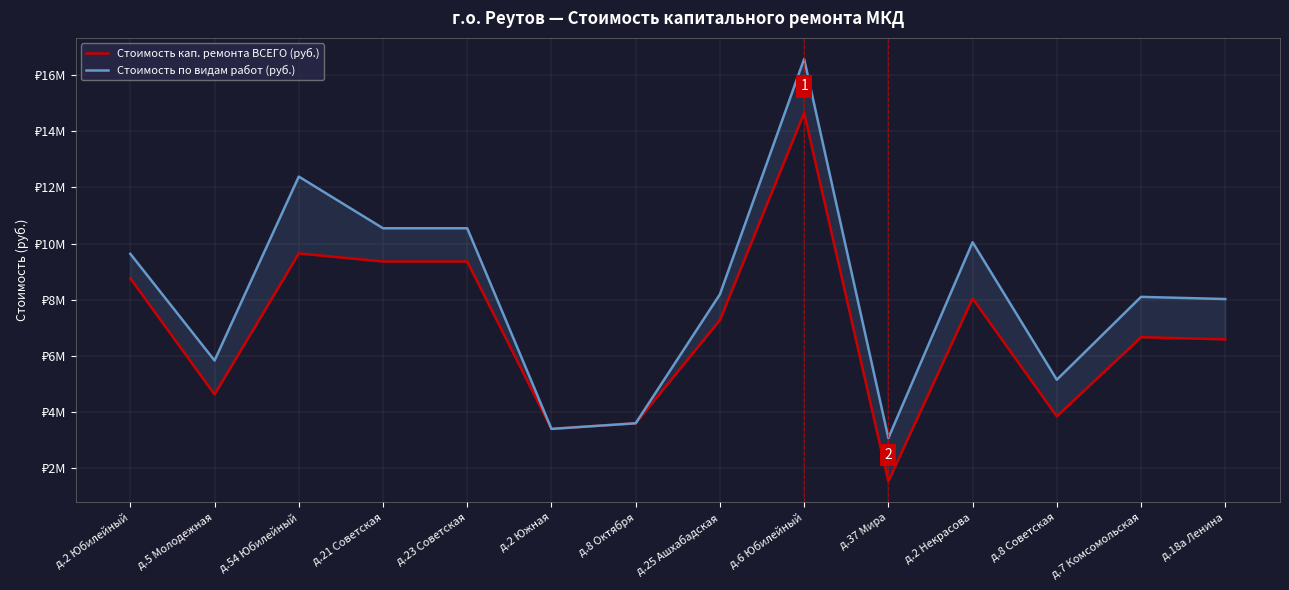

The Стоимость кап. ремонта ВСЕГО (руб.) series shows 3600000 at д.8 Октября. True or false?

True